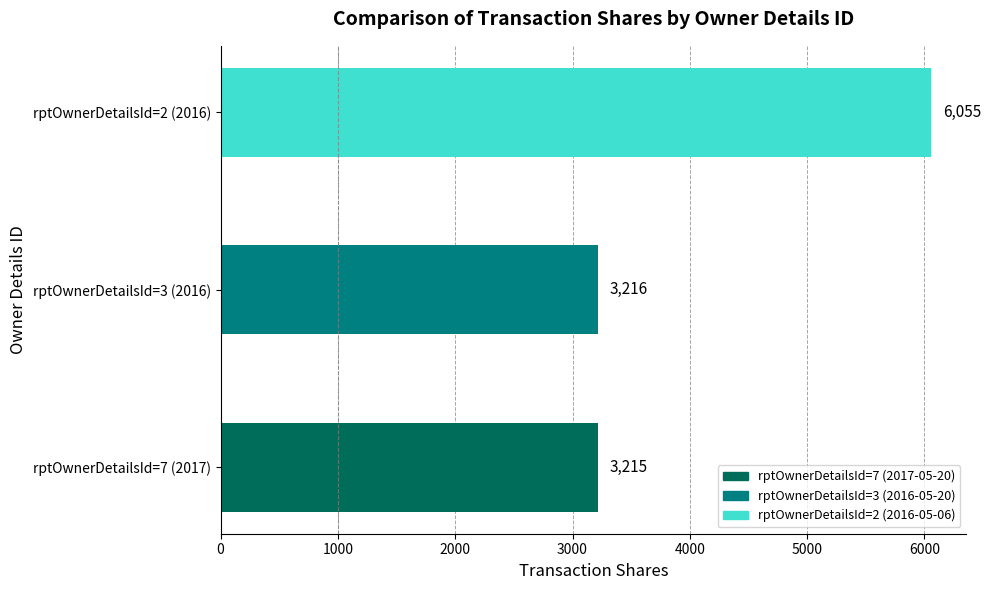

What is the change in value from rptOwnerDetailsId=3 (2016) to rptOwnerDetailsId=2 (2016)?

+2839